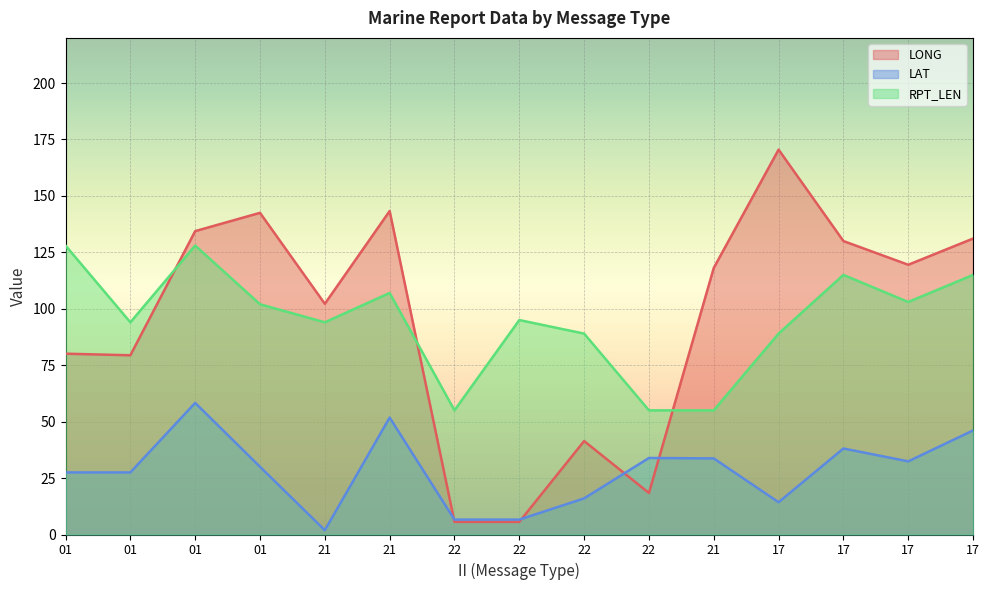

Which category has the lowest value across all series?

21